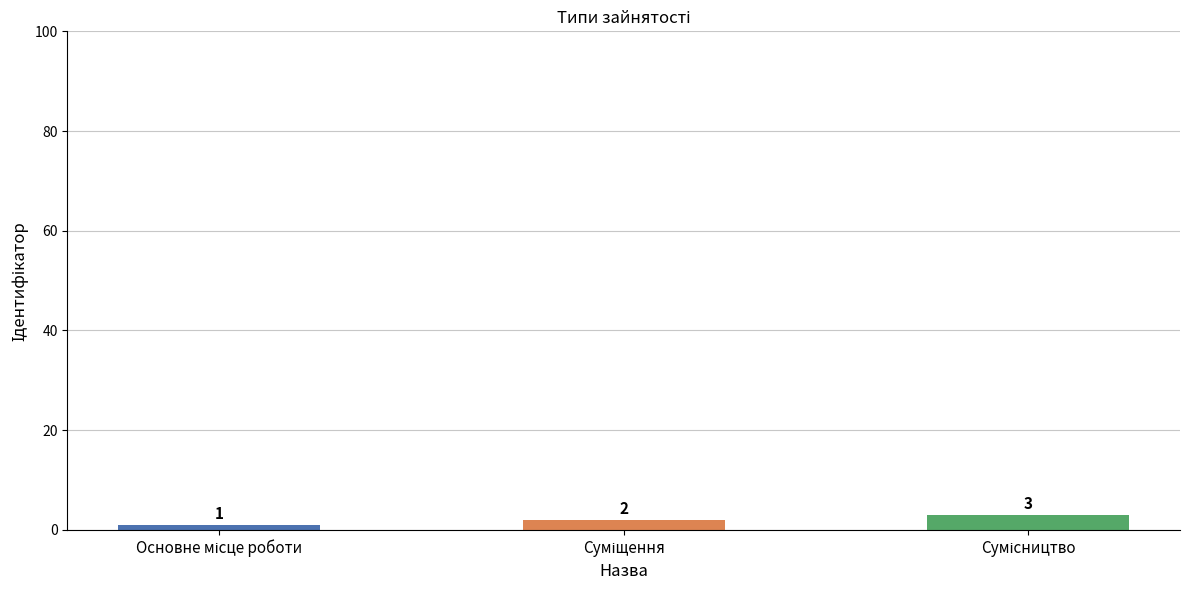

What is the value of the 2nd bar from the left?

2